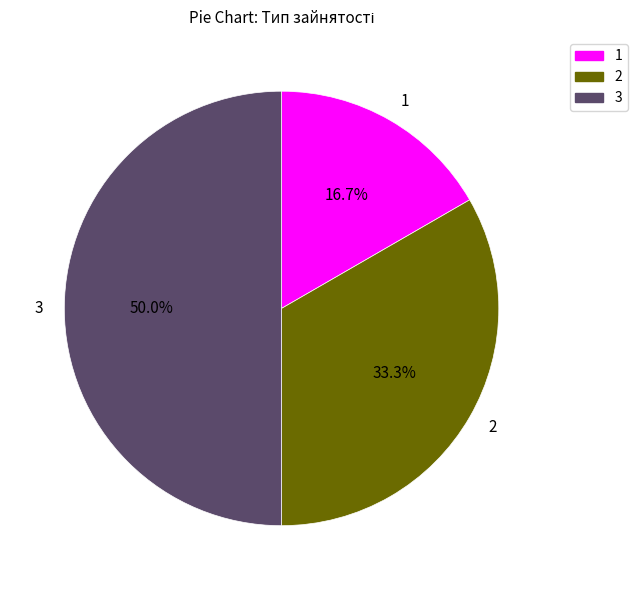

What is the largest slice in the pie chart?

3